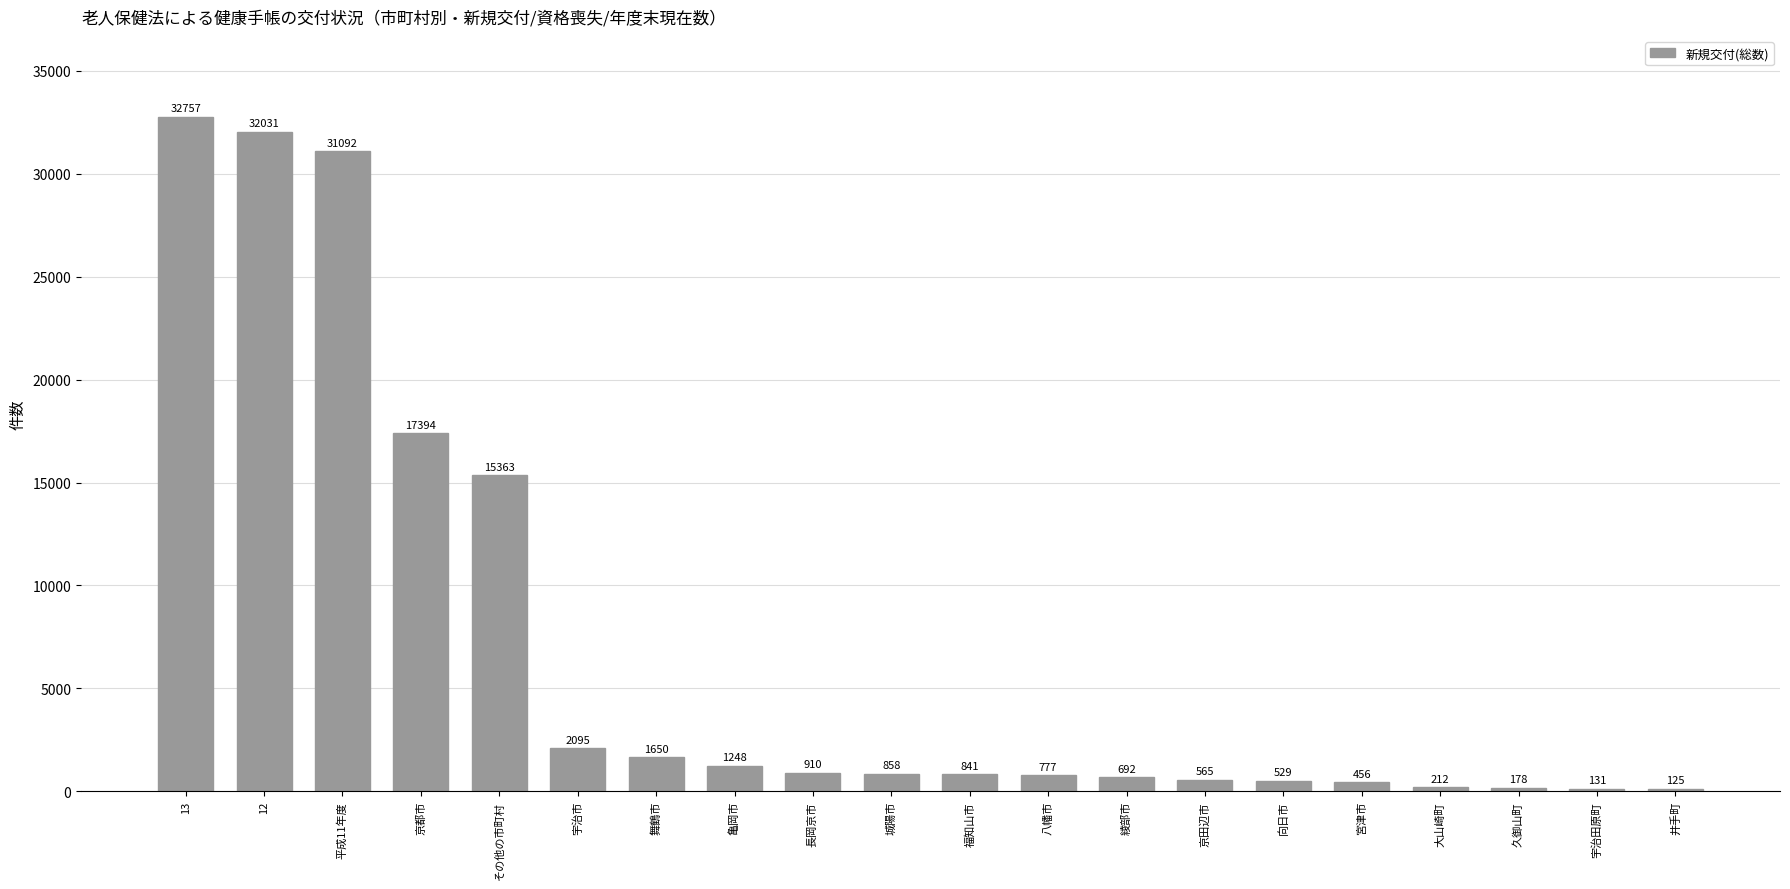

Which has a higher value, 京田辺市 or 井手町?

京田辺市